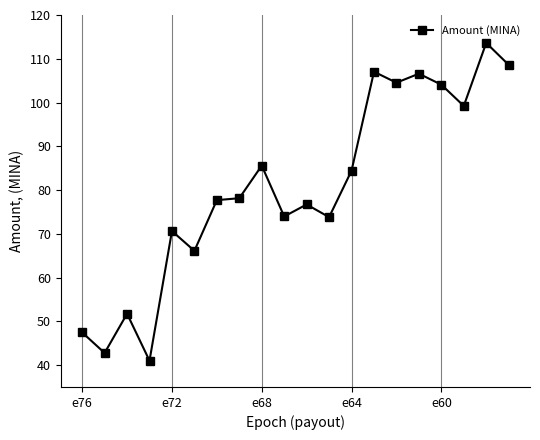

What is the value of the 13th point from the left?

84.4